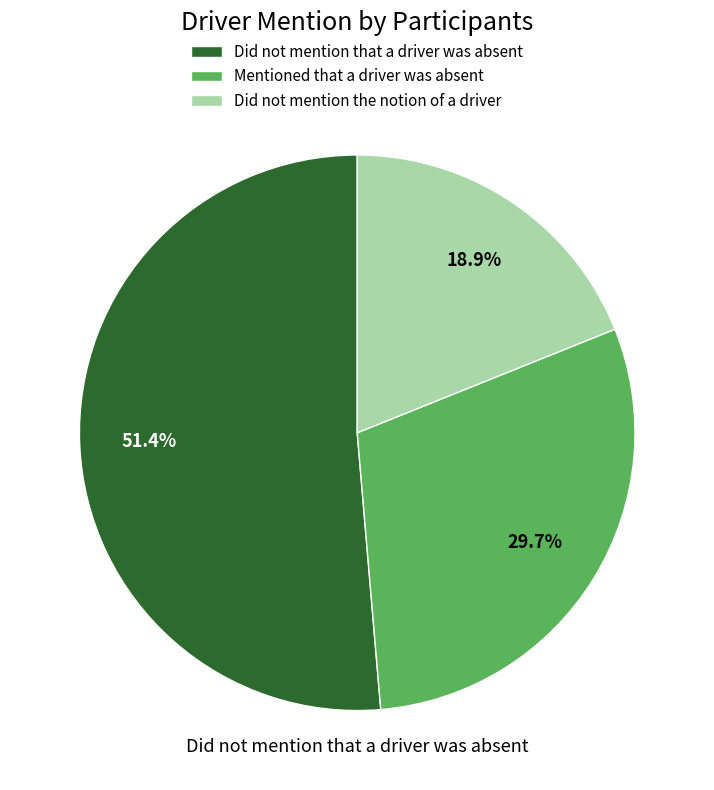

How many segments does this pie chart have?

3